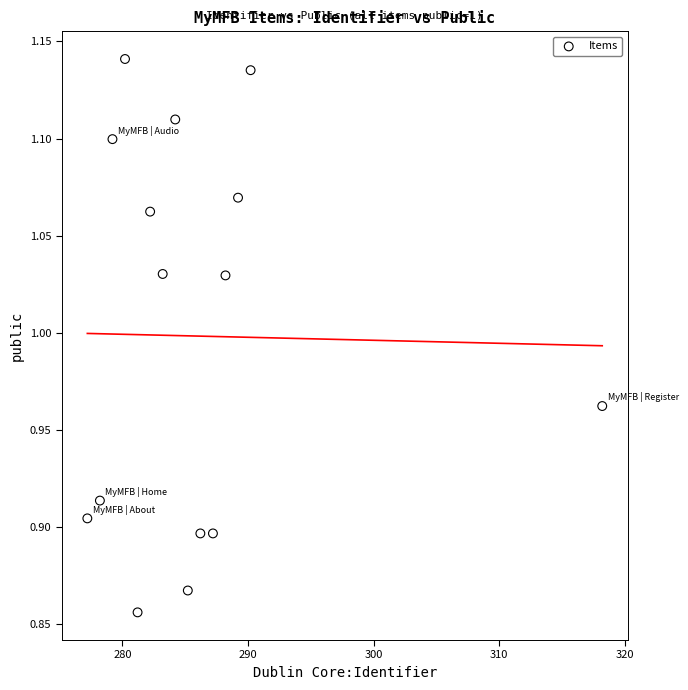

What is the range of X values (max minus min)?

41.0